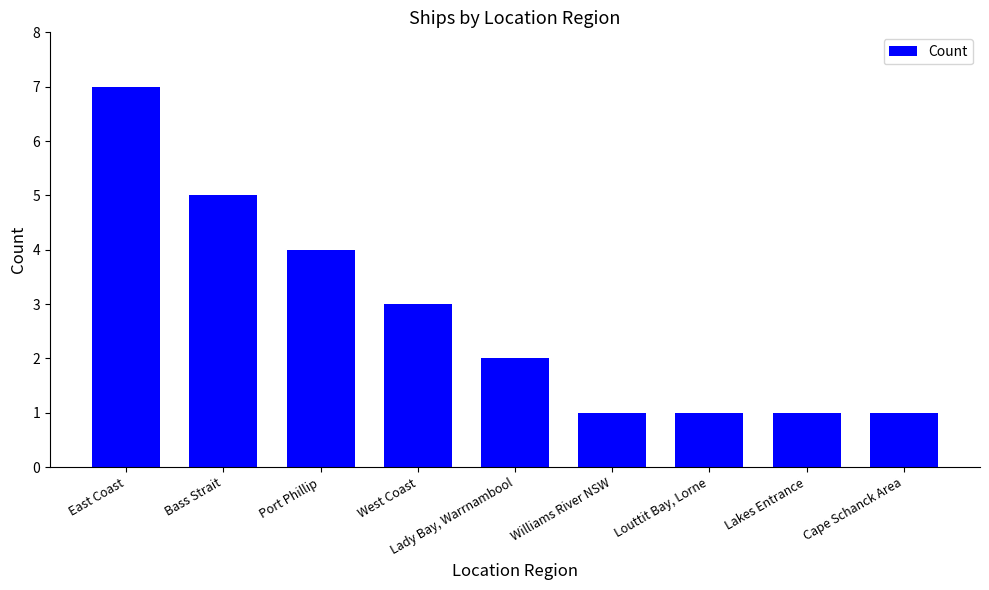

Count the values in the range 1 to 4.

7